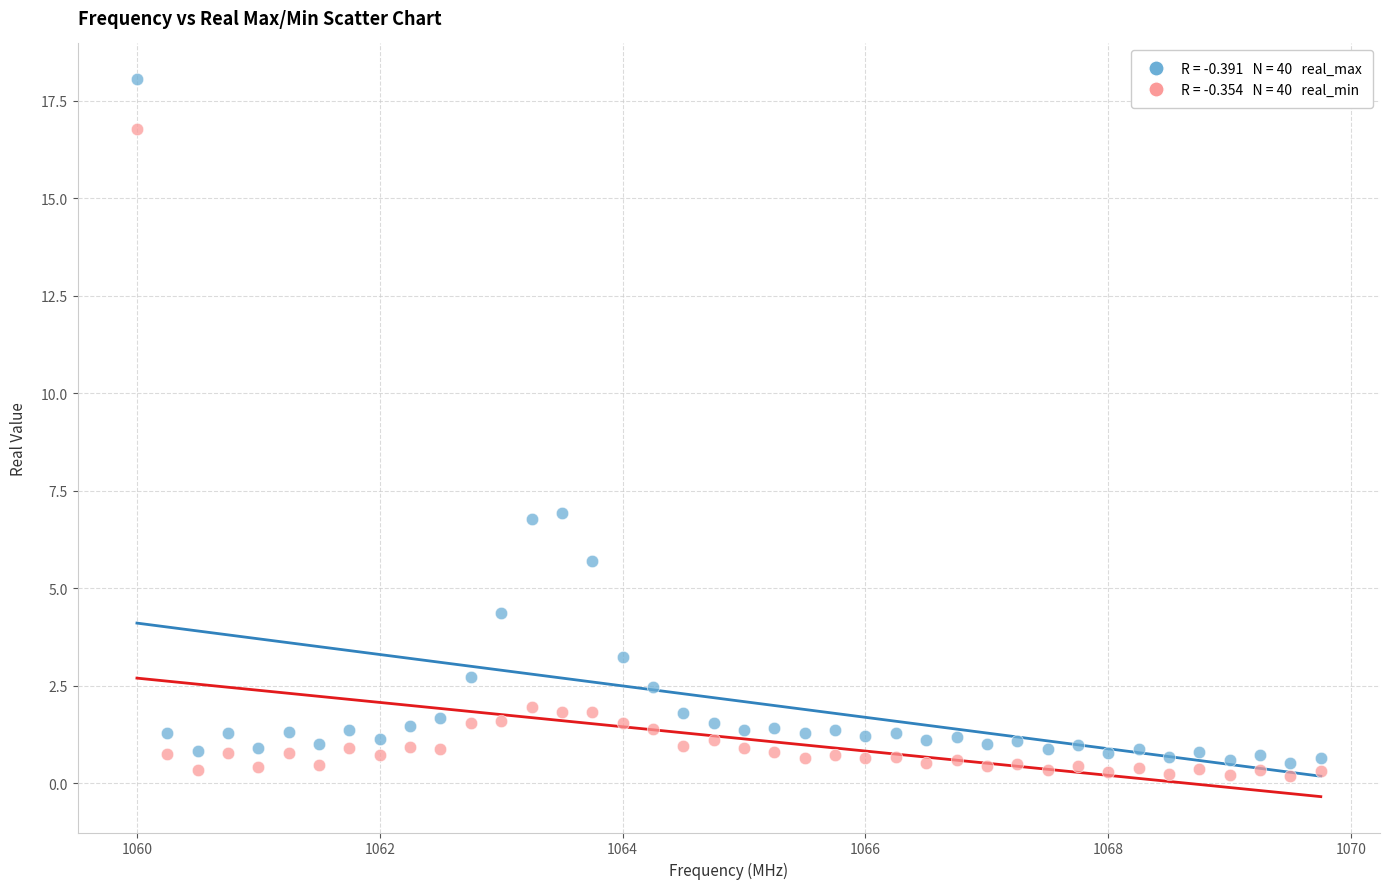

Across all data points, what is the range of X values (max minus min)?

9.8